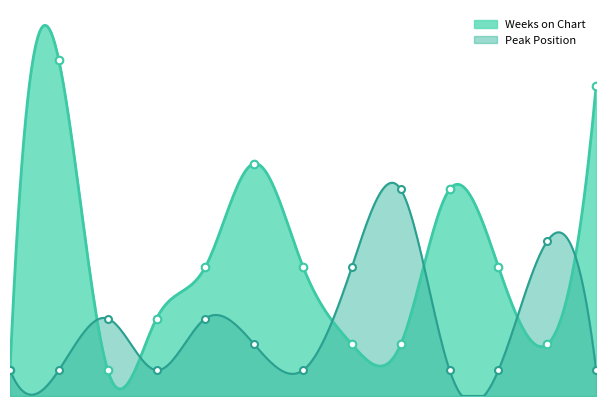

Which series reaches the minimum Y coordinate?

Weeks on Chart